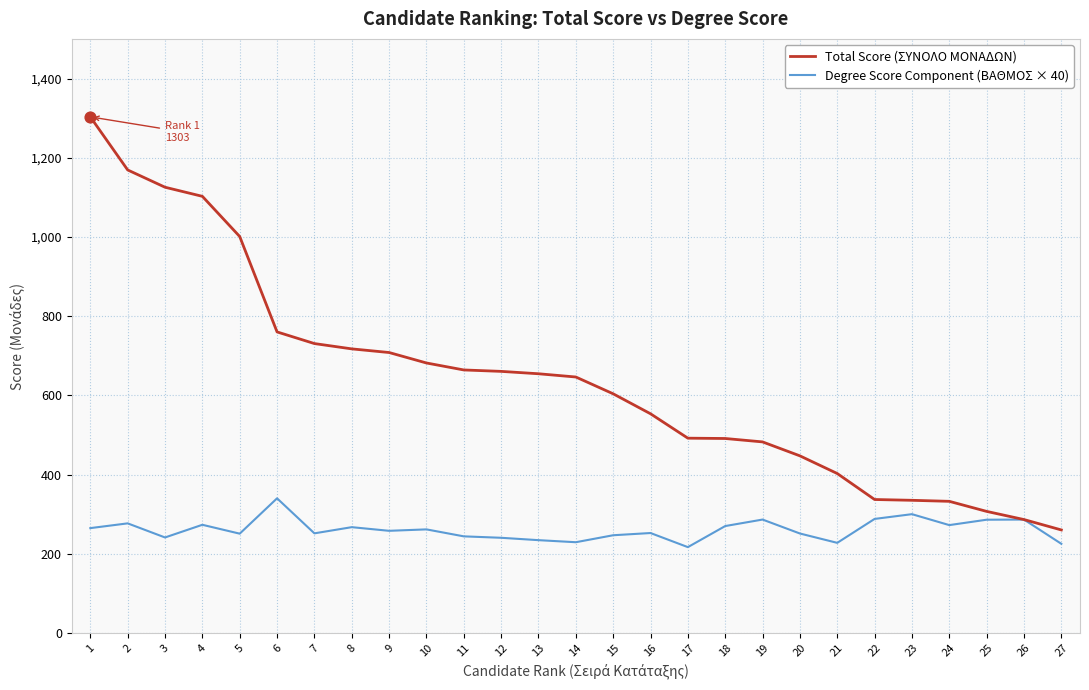

Which series has the widest spread of values?

Total Score (ΣΥΝΟΛΟ ΜΟΝΑΔΩΝ)